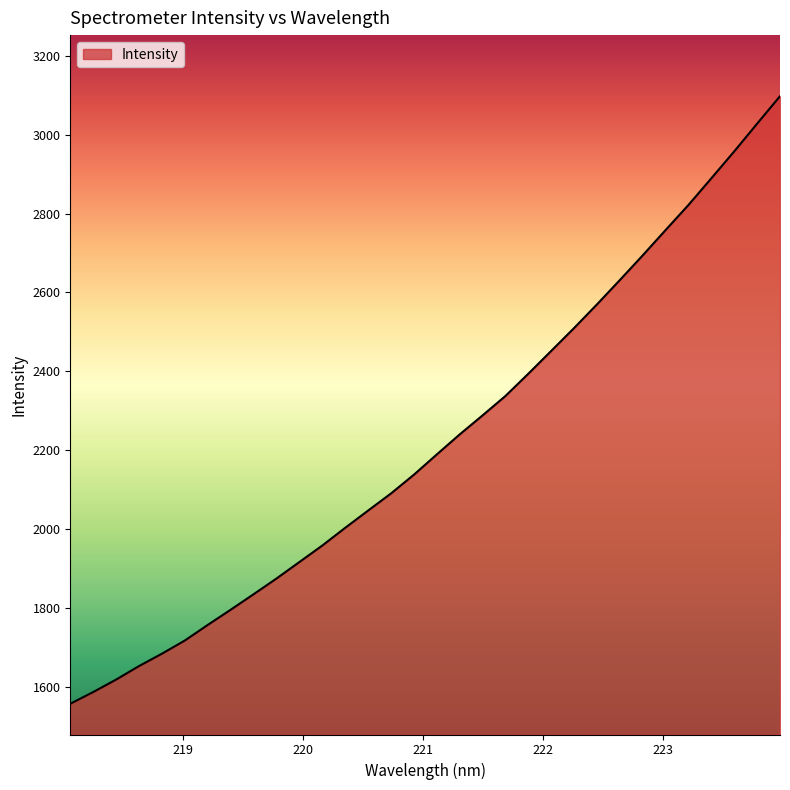

What is the difference between the maximum and minimum values?

1539.8